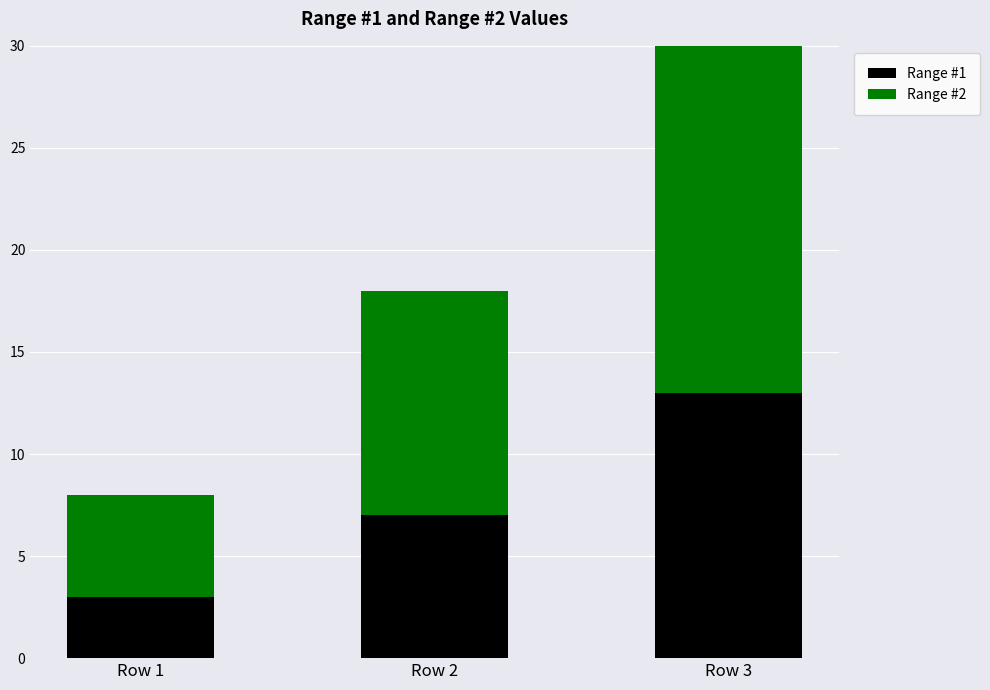

What are all the series names shown in the legend?

Range #1, Range #2